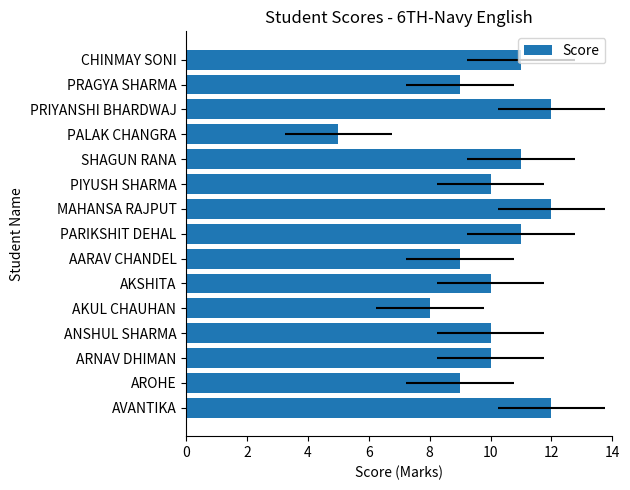

What is the value of the 4th bar from the left?

10